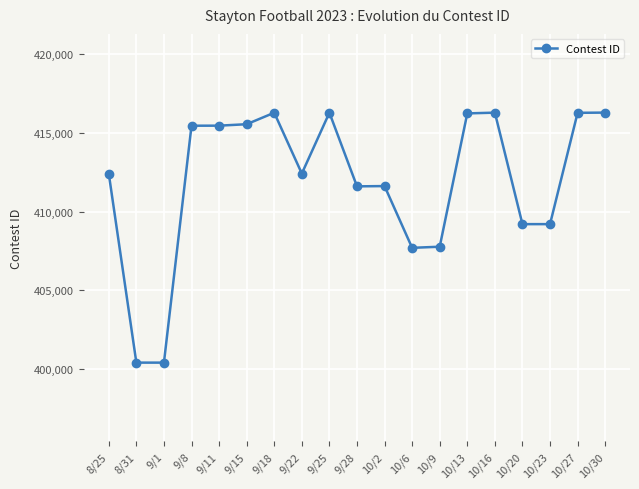

What is the minimum value shown in the chart?

400406